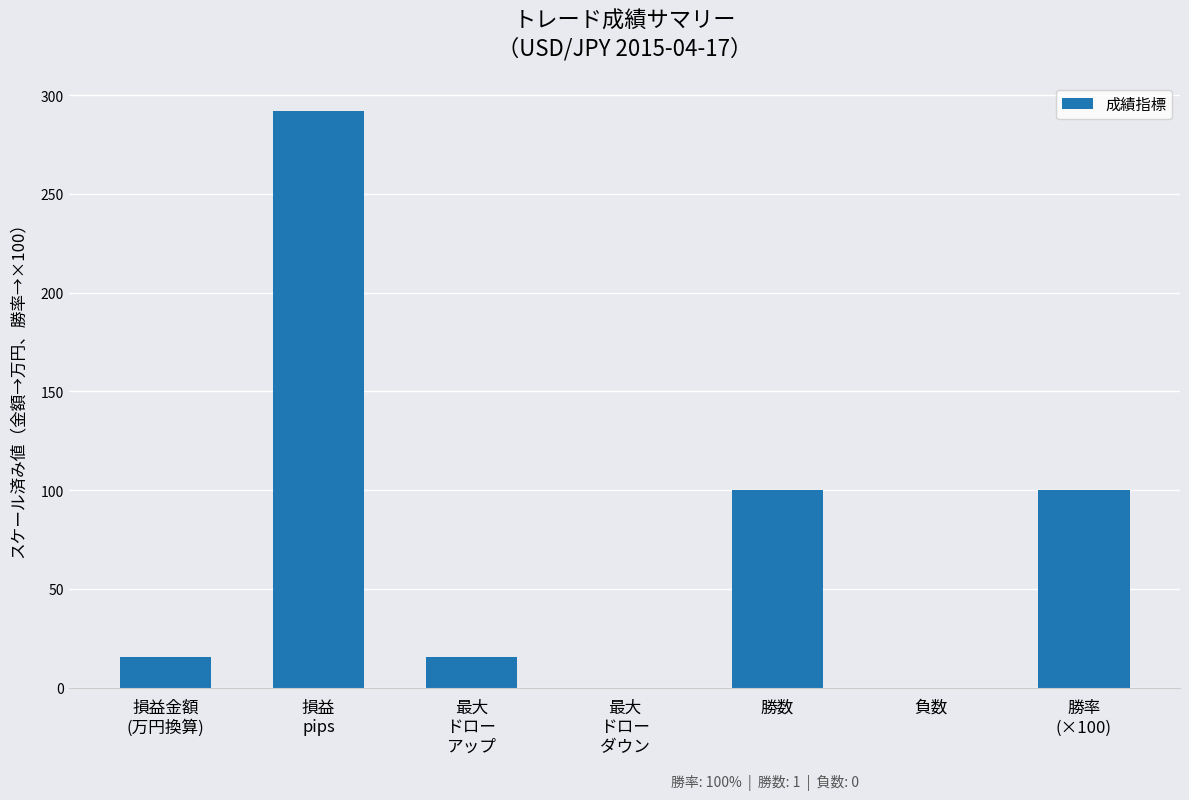

What is the sum of all values?

522.7